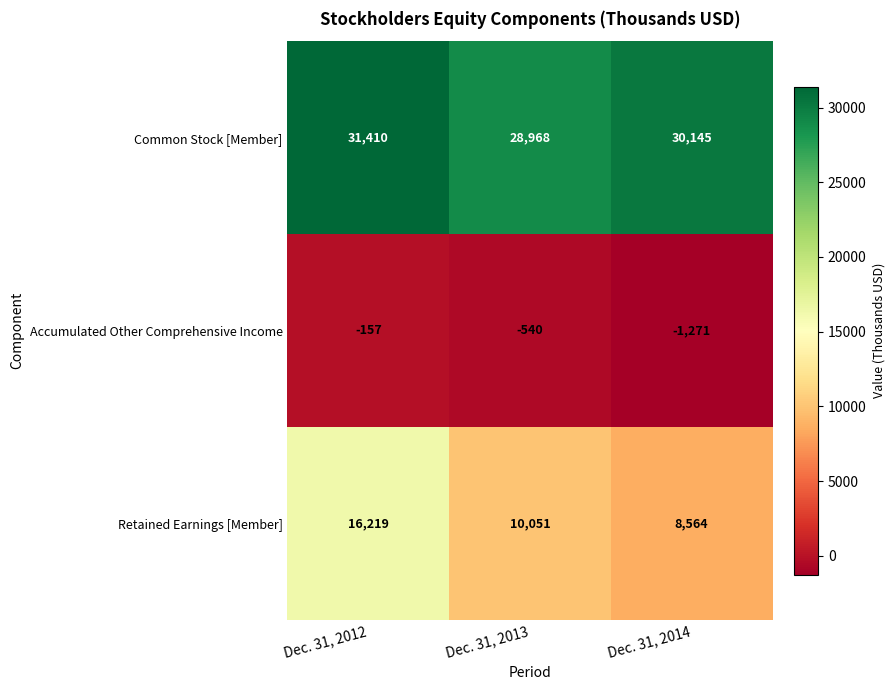

At which category is the sum across all series the highest?

Dec. 31, 2012